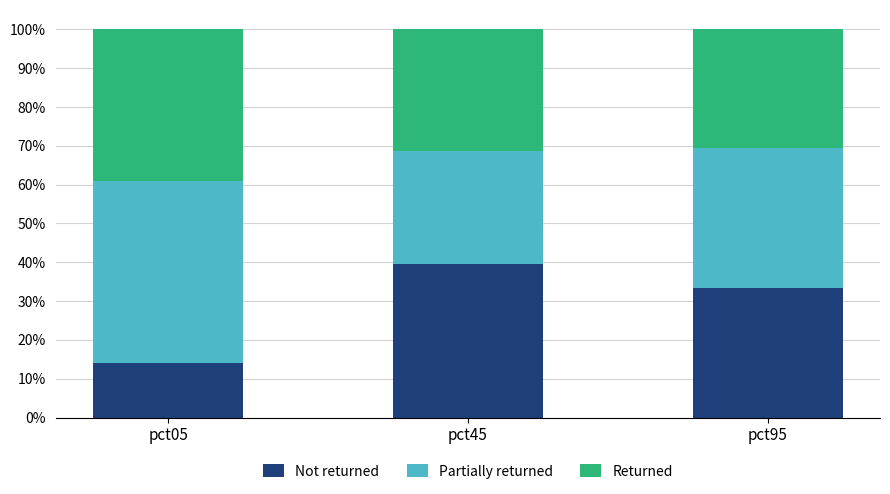

Does the chart contain stacked bars?

Yes